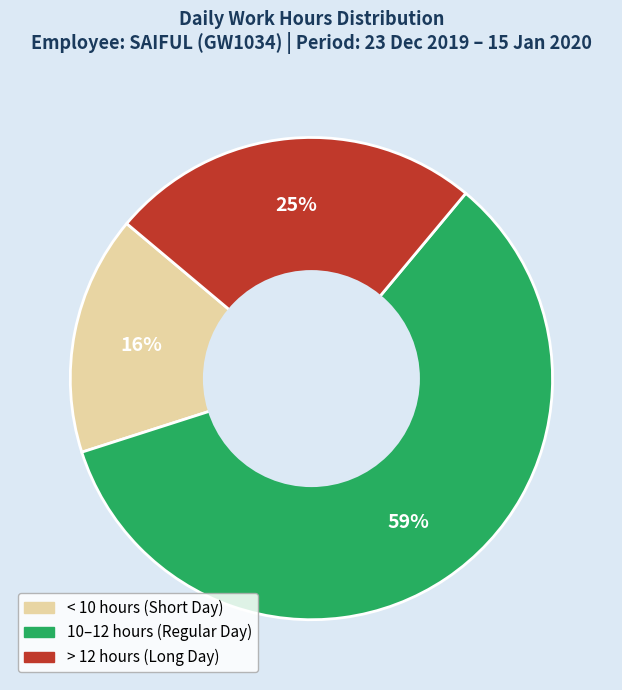

To the nearest percent, what is the average slice percentage?

33%